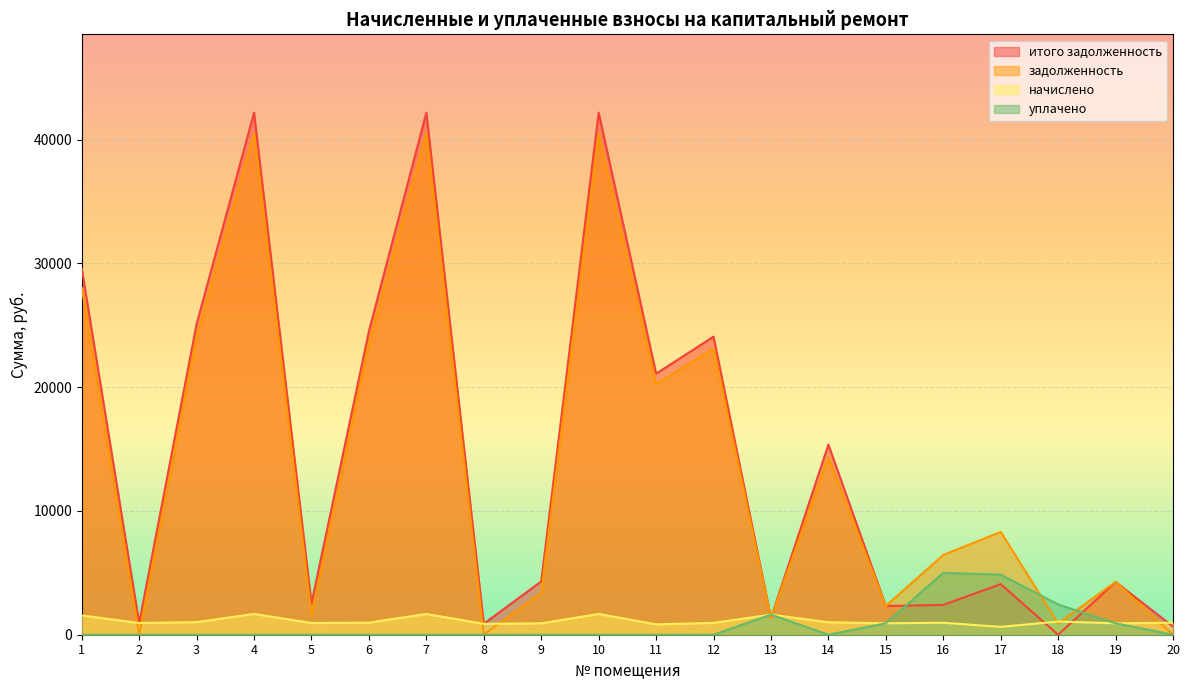

The задолженность series shows -15525.4 at 2. True or false?

False